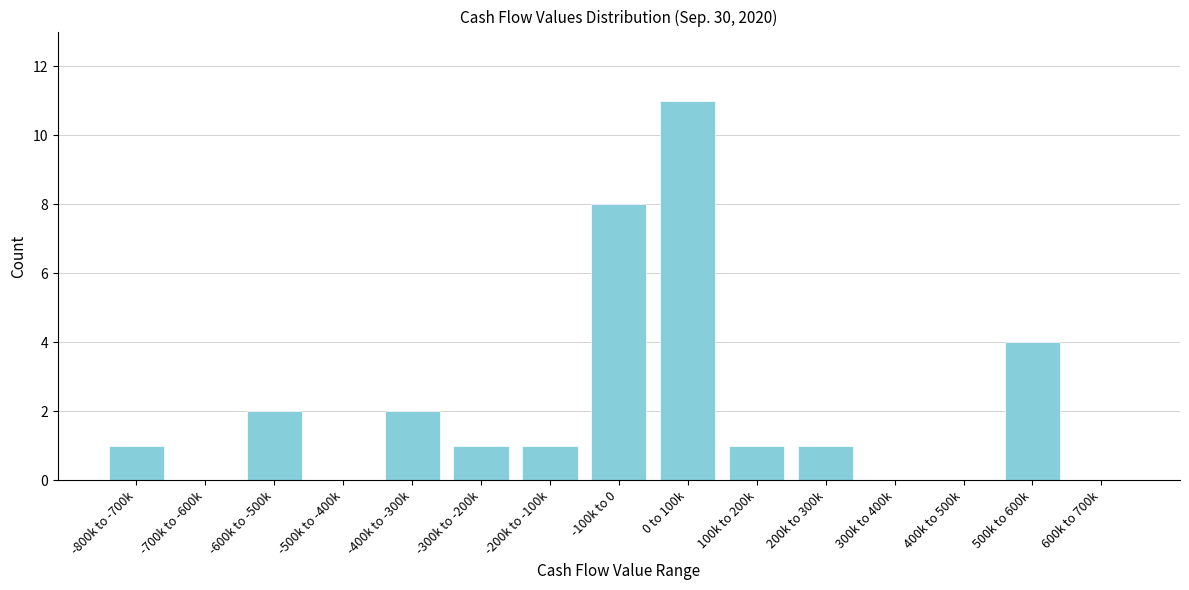

Reading left to right, extract all data points from this chart.

-800k to -700k=1	-700k to -600k=0	-600k to -500k=2	-500k to -400k=0	-400k to -300k=2	-300k to -200k=1	-200k to -100k=1	-100k to 0=8	0 to 100k=11	100k to 200k=1	200k to 300k=1	300k to 400k=0	400k to 500k=0	500k to 600k=4	600k to 700k=0